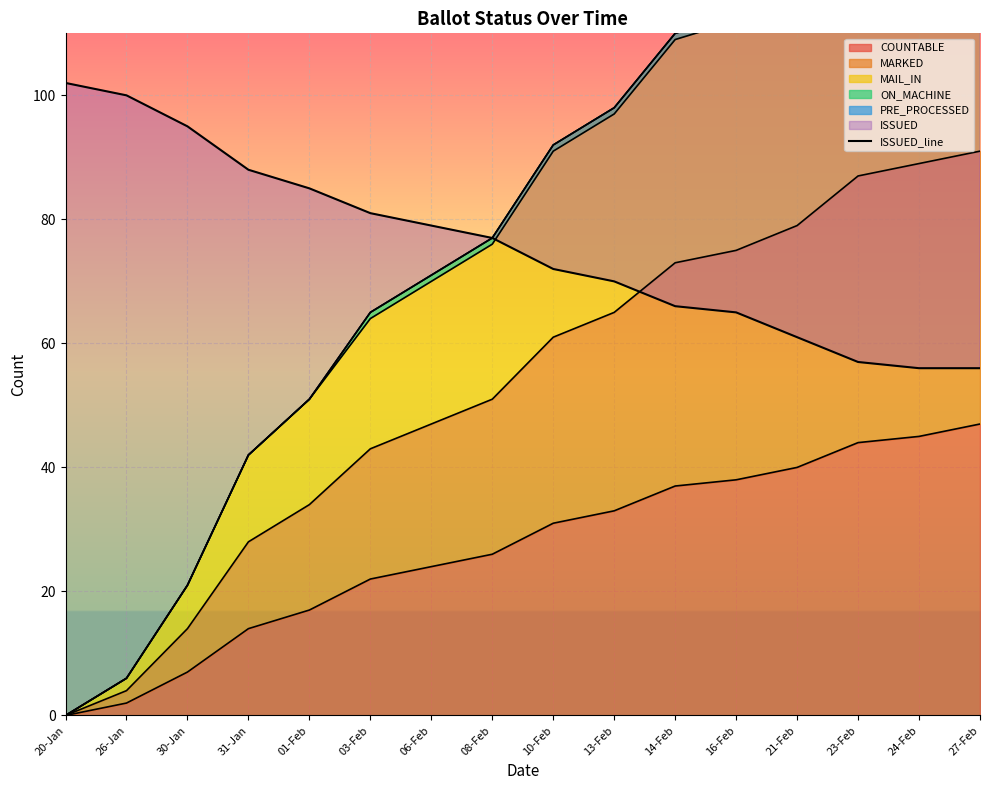

How many categories are shown in the chart?

16